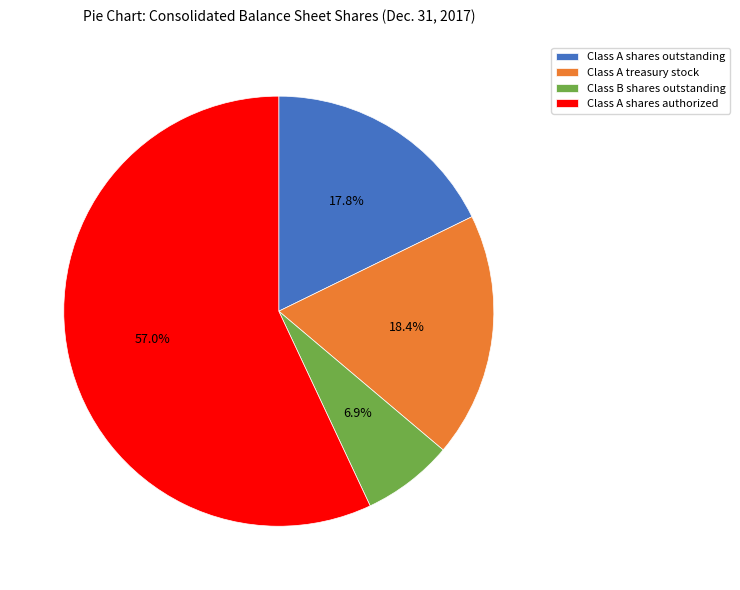

Approximately how many times larger is the value at Class A shares outstanding compared to Class A shares authorized?

0.3